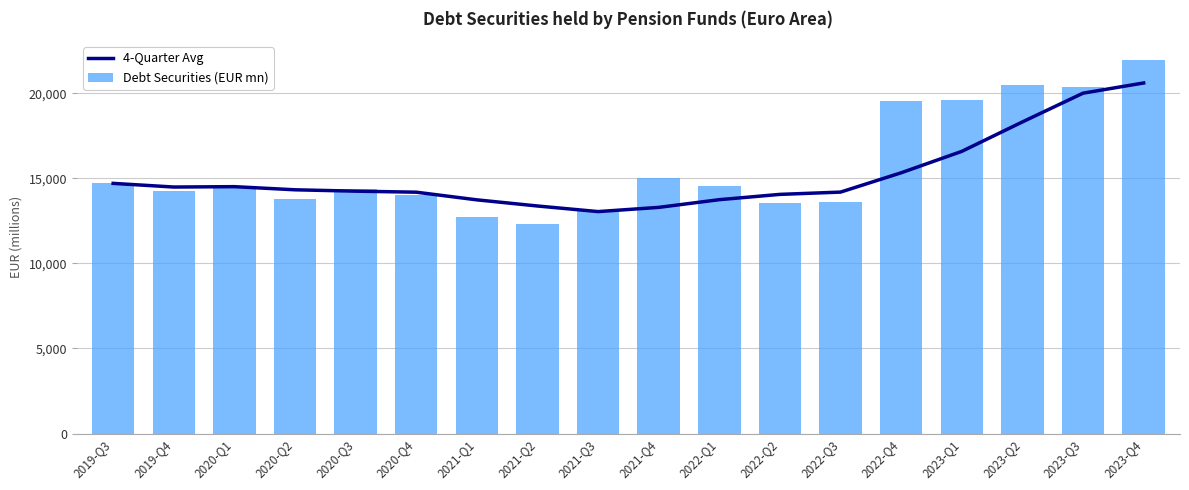

List the series in order of their overall mean, lowest first.

4-Quarter Avg, Debt Securities (EUR mn)